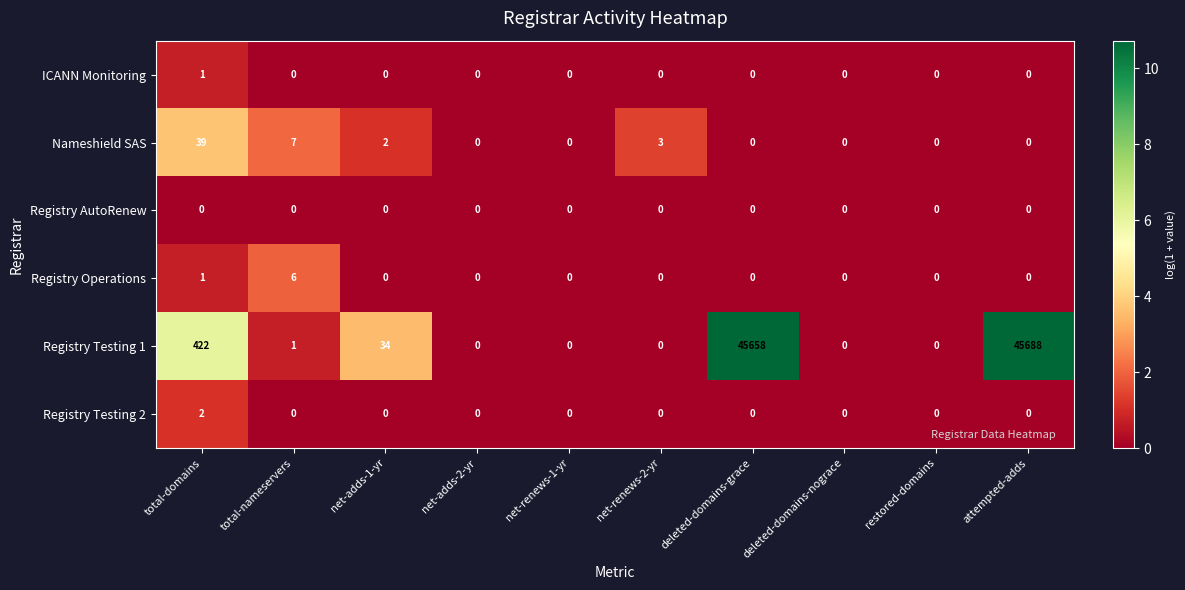

Which series has the largest total across all categories?

Registry Testing 1